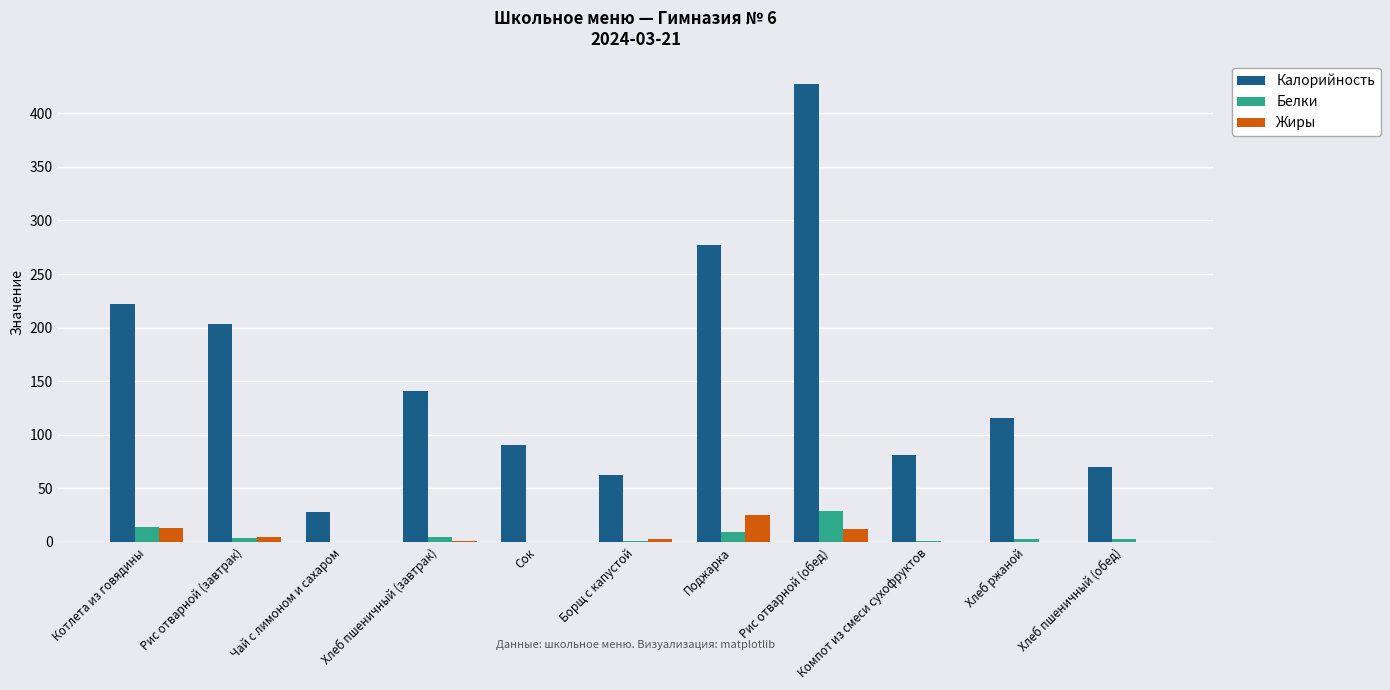

Where is Калорийность nearest to the value 227?

Котлета из говядины